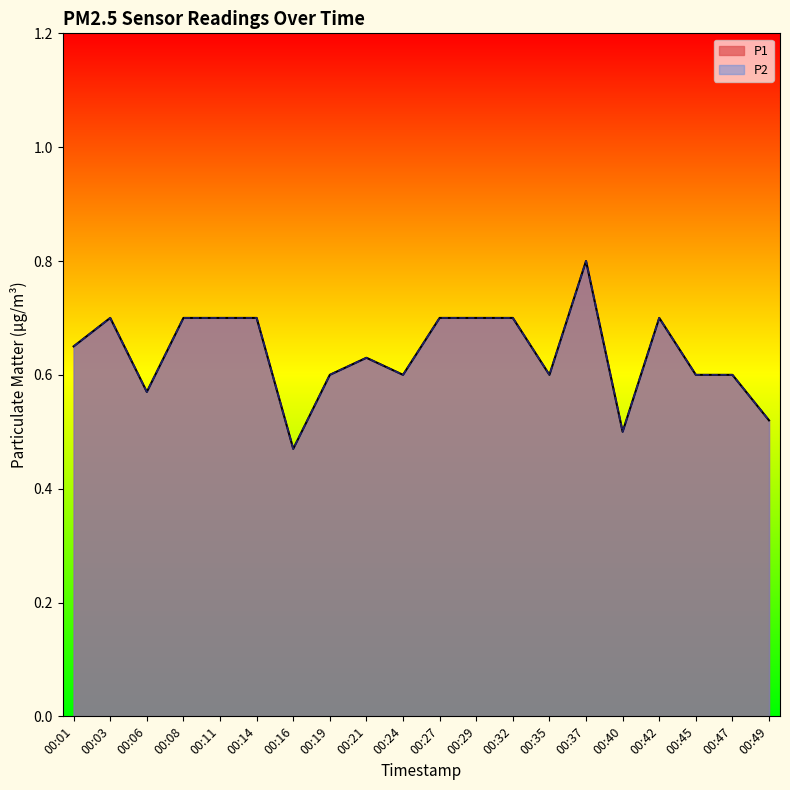

The value of P1 at 00:40 is 0.5. True or false?

True